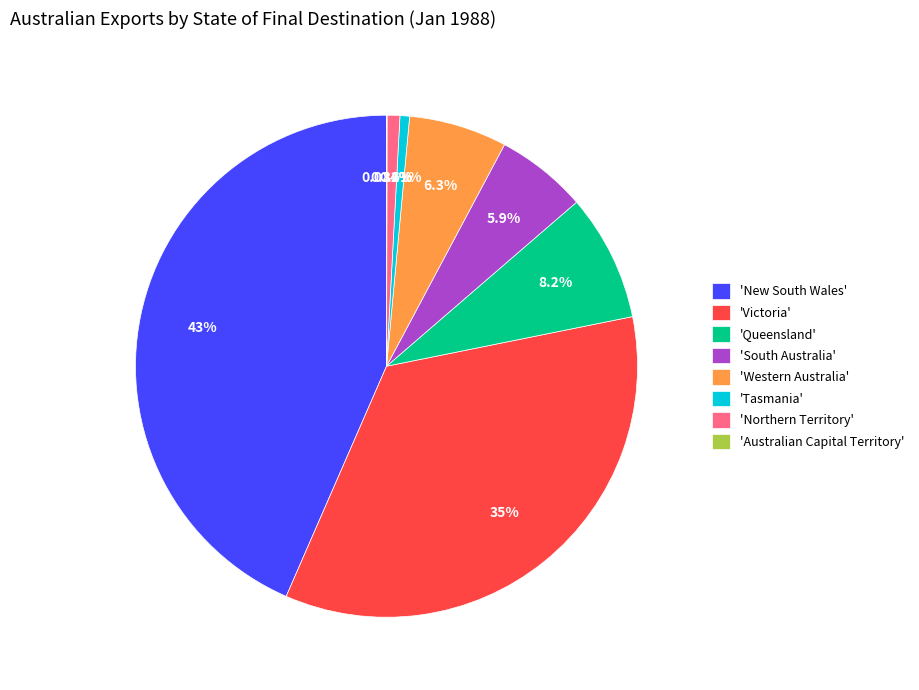

Is there a majority slice in this chart?

No